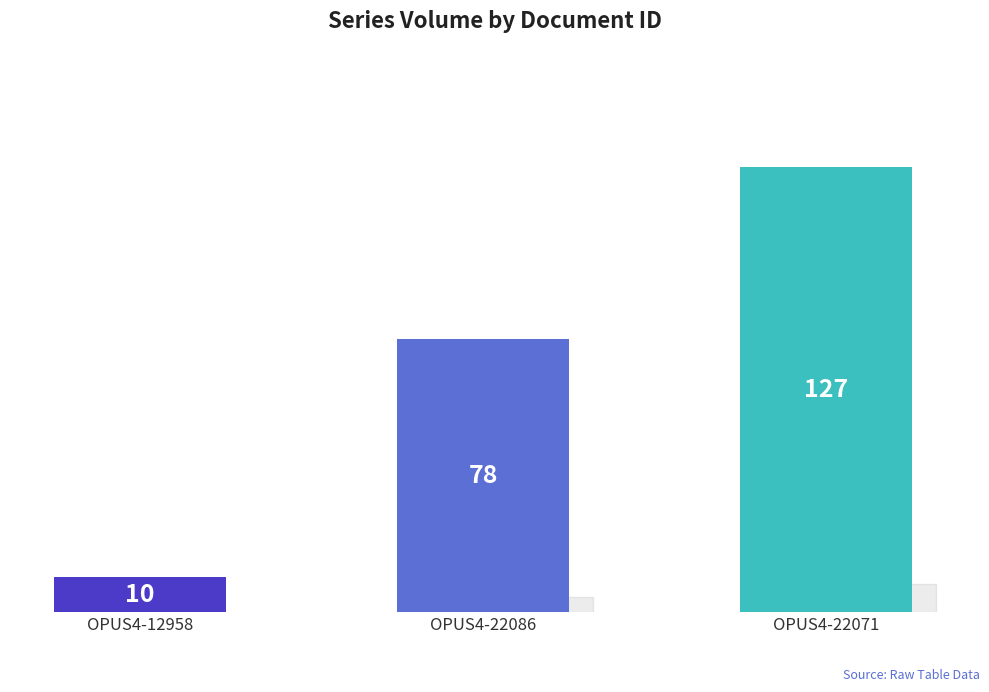

Rank the categories by value from lowest to highest.

OPUS4-12958, OPUS4-22086, OPUS4-22071